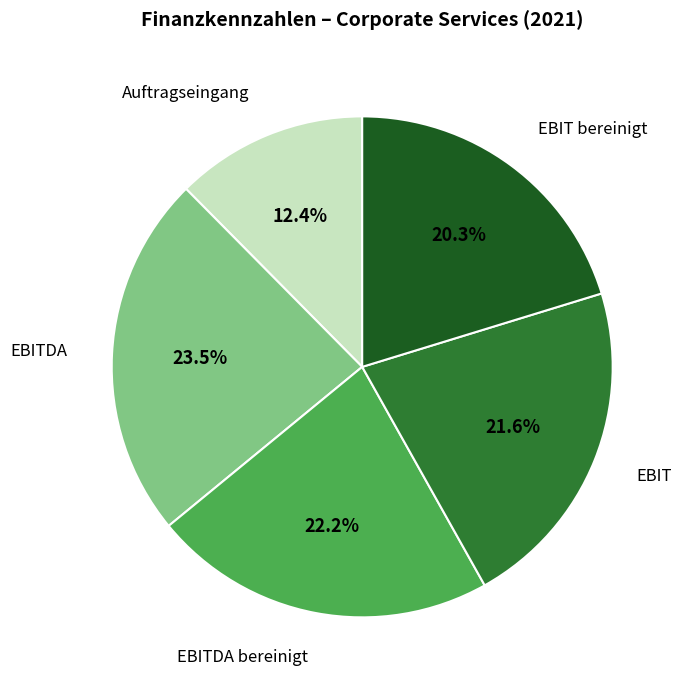

Which slice is the largest?

EBITDA